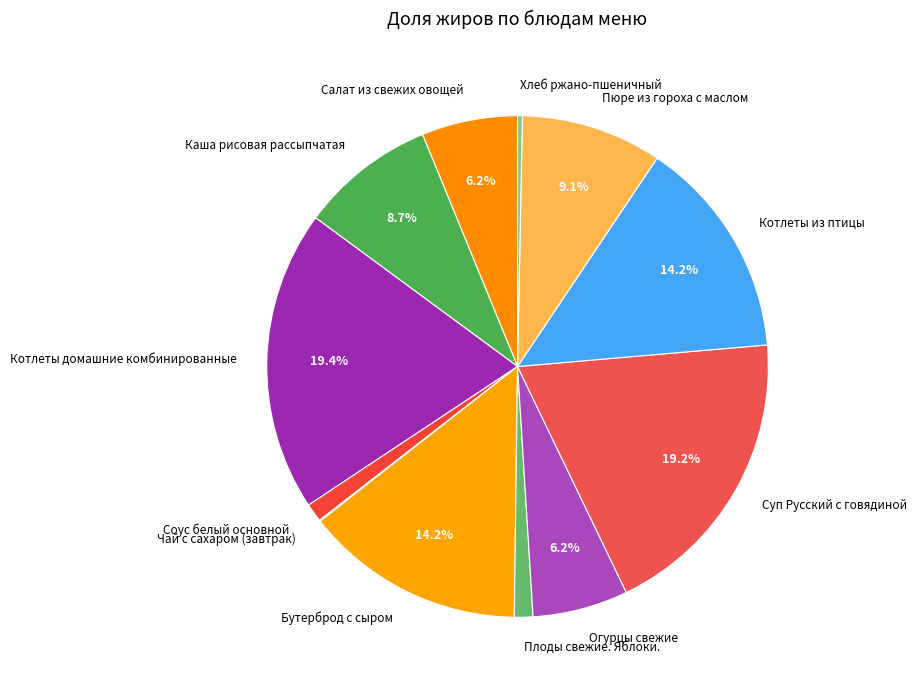

Is there a majority slice in this chart?

No